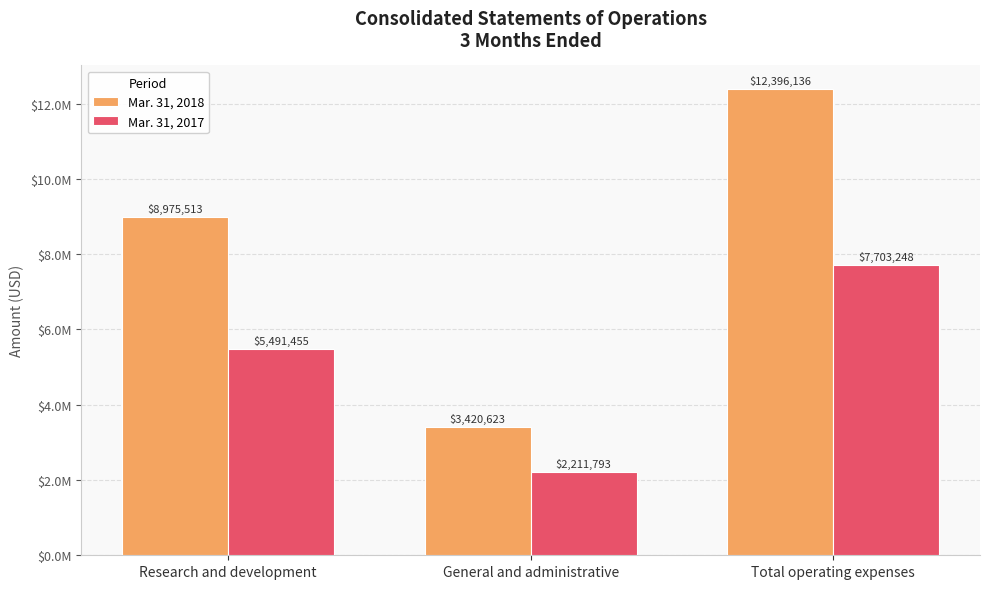

At which category is the sum across all series the highest?

Total operating expenses